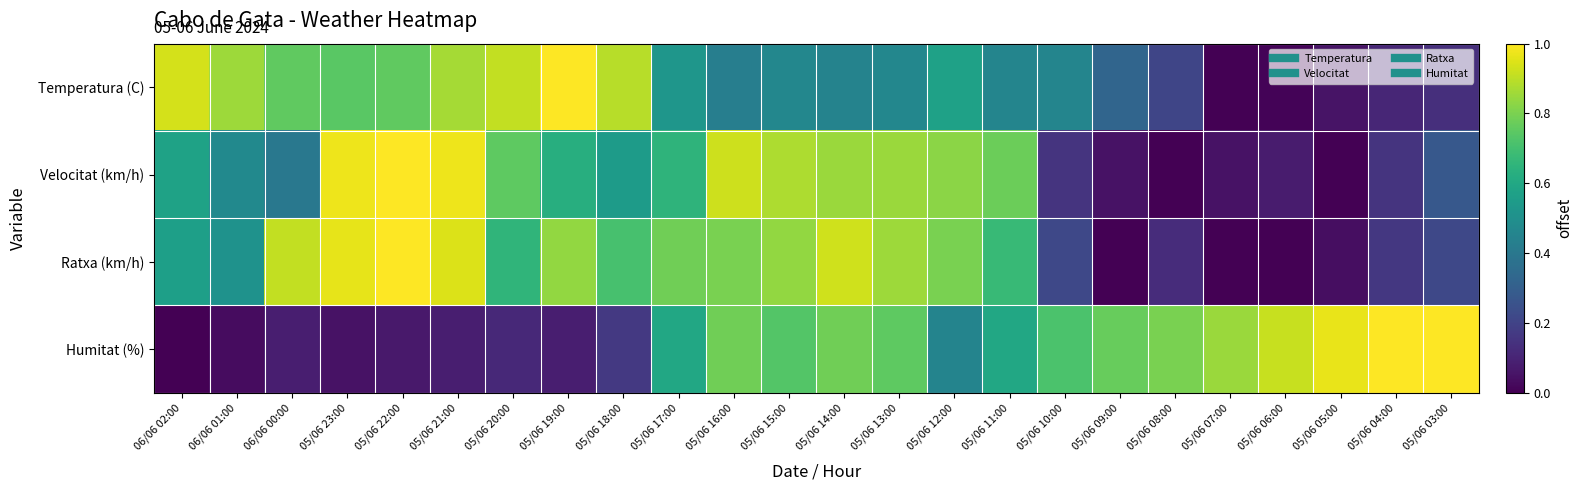

Reading left to right, extract all data points from this chart.

Temperatura (C): 06/06 02:00=0.9	06/06 01:00=0.9	06/06 00:00=0.8	05/06 23:00=0.7	05/06 22:00=0.8	05/06 21:00=0.9	05/06 20:00=0.9	05/06 19:00=1.0	05/06 18:00=0.9	05/06 17:00=0.5	05/06 16:00=0.4	05/06 15:00=0.5	05/06 14:00=0.4	05/06 13:00=0.5	05/06 12:00=0.6	05/06 11:00=0.5	05/06 10:00=0.5	05/06 09:00=0.3	05/06 08:00=0.2	05/06 07:00=0.0	05/06 06:00=0.0	05/06 05:00=0.1	05/06 04:00=0.1	05/06 03:00=0.1
Velocitat (km/h): 06/06 02:00=0.6	06/06 01:00=0.5	06/06 00:00=0.4	05/06 23:00=1.0	05/06 22:00=1.0	05/06 21:00=1.0	05/06 20:00=0.8	05/06 19:00=0.6	05/06 18:00=0.6	05/06 17:00=0.7	05/06 16:00=0.9	05/06 15:00=0.9	05/06 14:00=0.8	05/06 13:00=0.8	05/06 12:00=0.8	05/06 11:00=0.8	05/06 10:00=0.1	05/06 09:00=0.1	05/06 08:00=0.0	05/06 07:00=0.1	05/06 06:00=0.1	05/06 05:00=0.0	05/06 04:00=0.1	05/06 03:00=0.3
Ratxa (km/h): 06/06 02:00=0.6	06/06 01:00=0.5	06/06 00:00=0.9	05/06 23:00=1.0	05/06 22:00=1.0	05/06 21:00=0.9	05/06 20:00=0.7	05/06 19:00=0.8	05/06 18:00=0.7	05/06 17:00=0.8	05/06 16:00=0.8	05/06 15:00=0.8	05/06 14:00=0.9	05/06 13:00=0.9	05/06 12:00=0.8	05/06 11:00=0.7	05/06 10:00=0.2	05/06 09:00=0.0	05/06 08:00=0.1	05/06 07:00=0.0	05/06 06:00=0.0	05/06 05:00=0.0	05/06 04:00=0.2	05/06 03:00=0.2
Humitat (%): 06/06 02:00=0.0	06/06 01:00=0.0	06/06 00:00=0.1	05/06 23:00=0.1	05/06 22:00=0.1	05/06 21:00=0.1	05/06 20:00=0.1	05/06 19:00=0.1	05/06 18:00=0.2	05/06 17:00=0.6	05/06 16:00=0.8	05/06 15:00=0.7	05/06 14:00=0.8	05/06 13:00=0.8	05/06 12:00=0.5	05/06 11:00=0.6	05/06 10:00=0.7	05/06 09:00=0.8	05/06 08:00=0.8	05/06 07:00=0.8	05/06 06:00=0.9	05/06 05:00=1.0	05/06 04:00=1.0	05/06 03:00=1.0